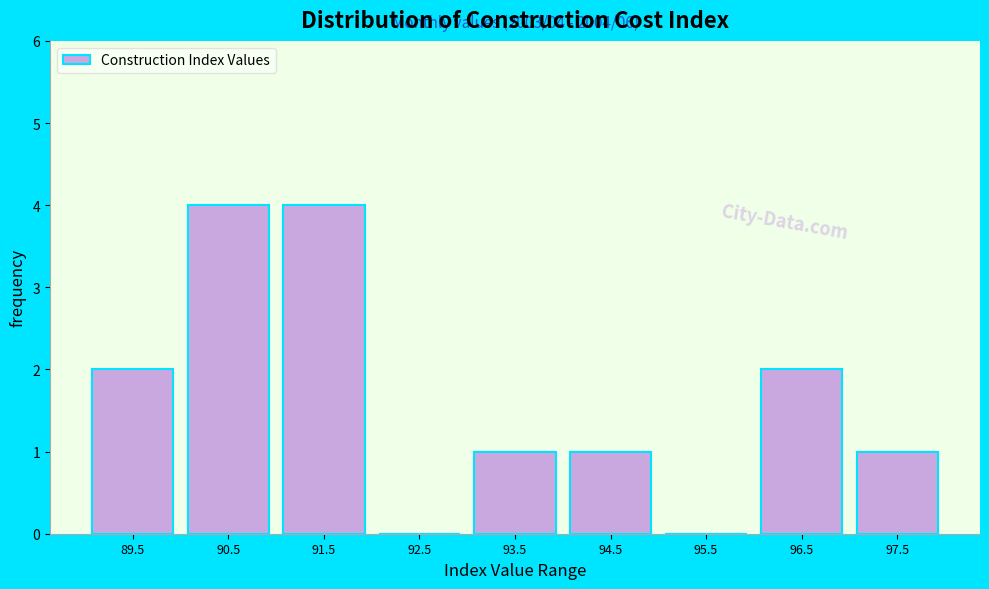

Reading left to right, extract all data points from this chart.

89.5=2	90.5=4	91.5=4	92.5=0	93.5=1	94.5=1	95.5=0	96.5=2	97.5=1